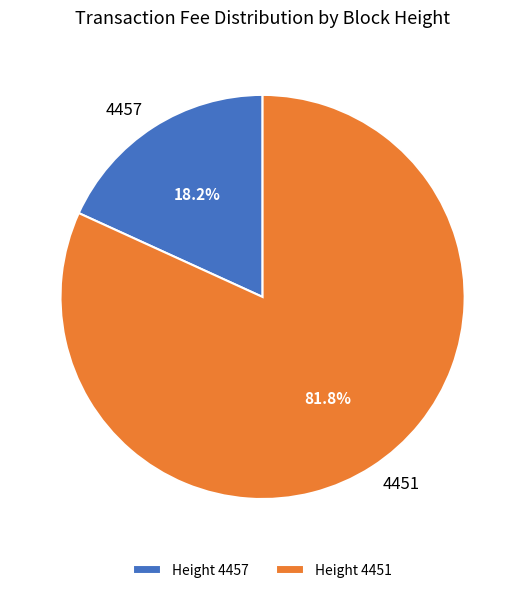

Approximately how many times larger is the value at Height 4451 compared to Height 4457?

4.5